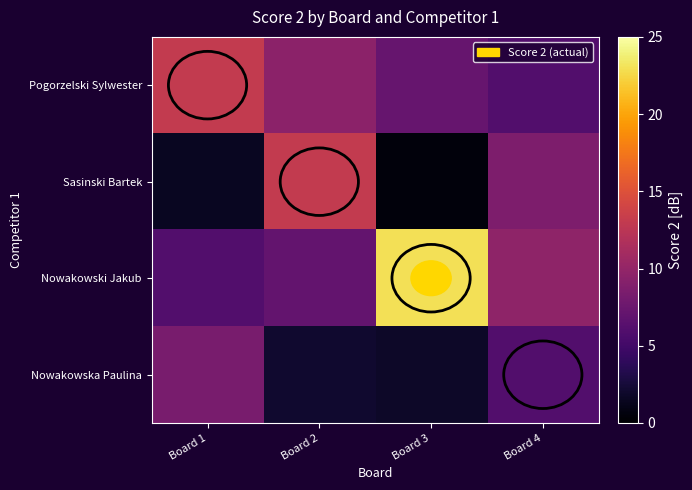

Rank the series by their maximum value, from highest to lowest.

Nowakowski Jakub, Pogorzelski Sylwester, Sasinski Bartek, Nowakowska Paulina